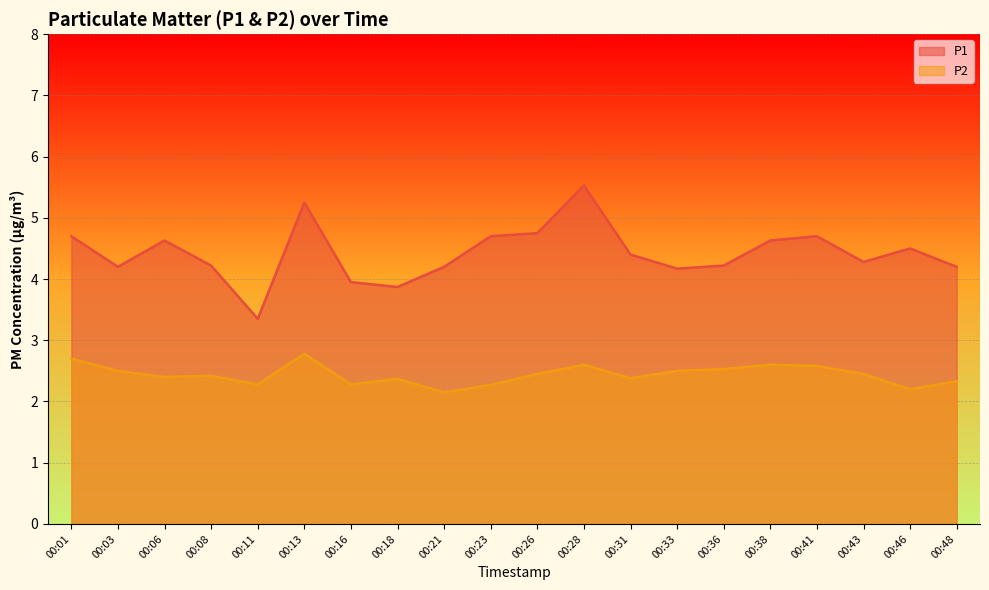

What is the maximum value for P1?

5.5